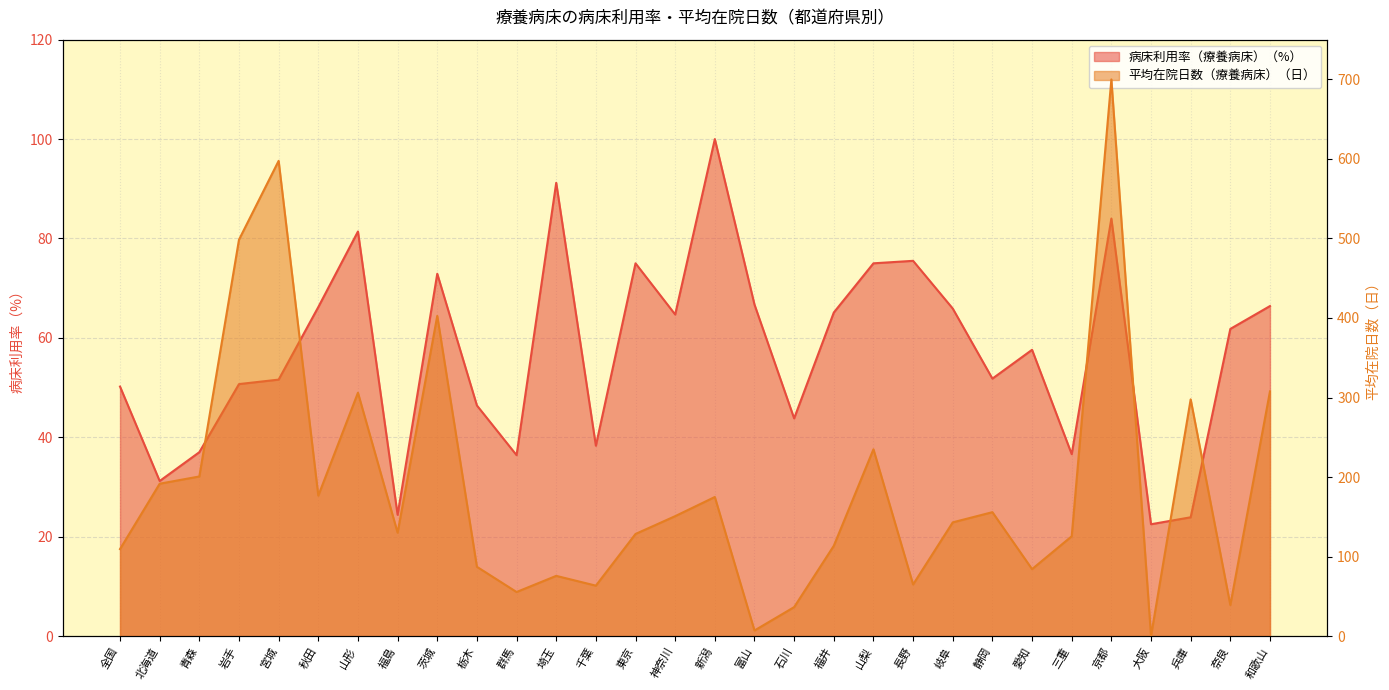

List the labels in order of value, largest first.

新潟, 埼玉, 京都, 山形, 長野, 東京, 山梨, 茨城, 富山, 和歌山, 秋田, 岐阜, 福井, 神奈川, 奈良, 愛知, 静岡, 宮城, 岩手, 全国, 栃木, 石川, 千葉, 青森, 三重, 群馬, 北海道, 福島, 兵庫, 大阪